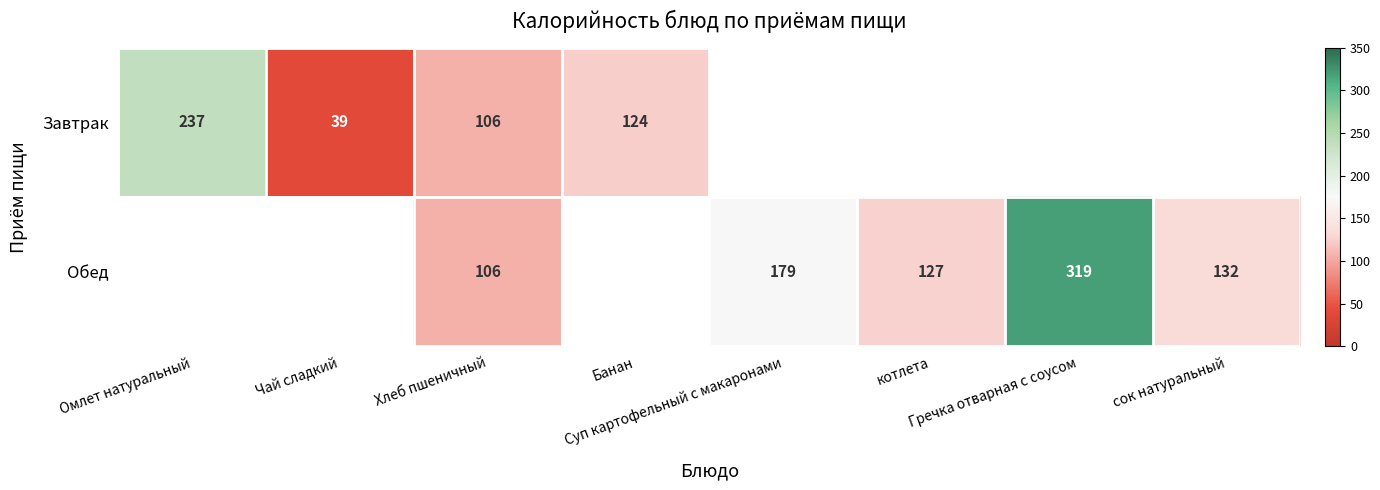

At which category does the chart reach its minimum across all series?

Чай сладкий